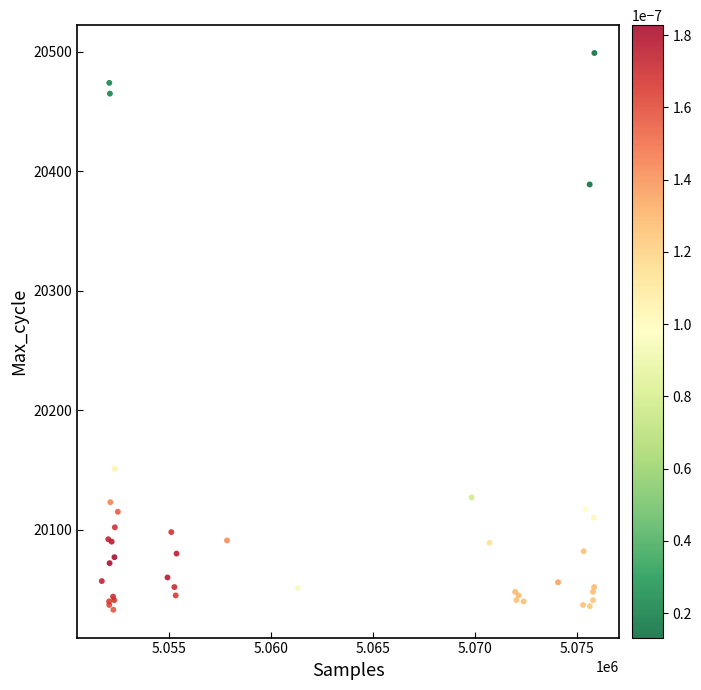

What Y value in the scatter plot is closest to 20266?

20151